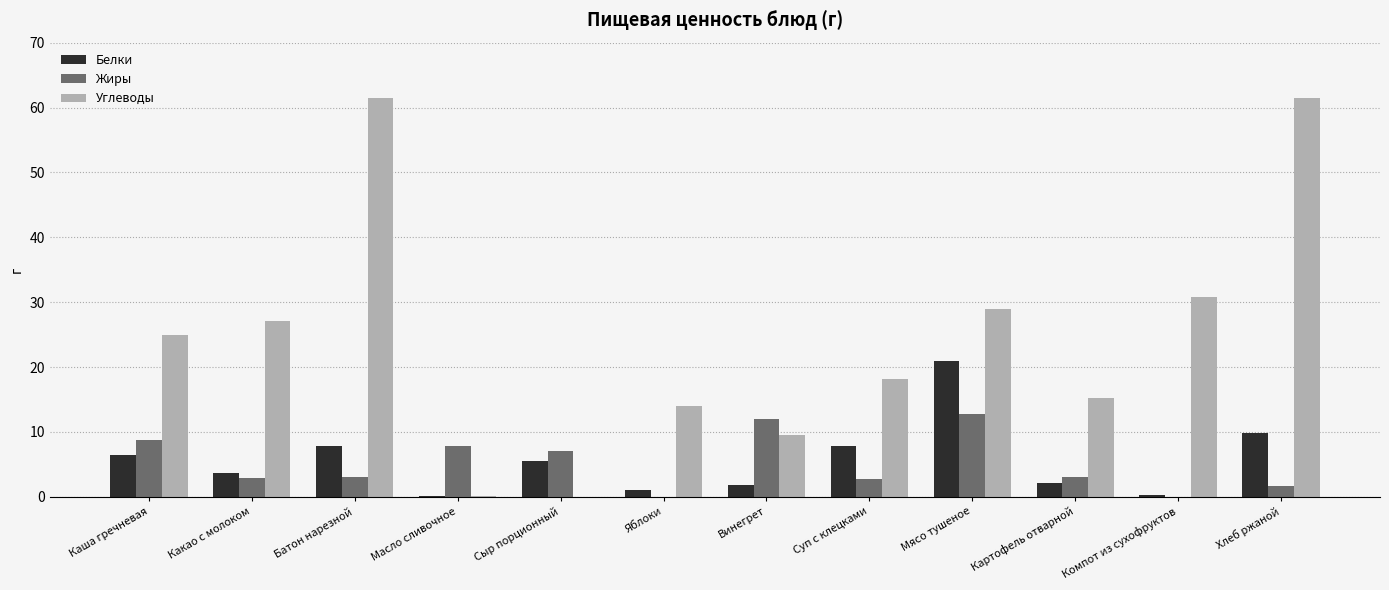

Is the value of Углеводы at Суп с клецками greater than the value of Жиры at Масло сливочное?

Yes